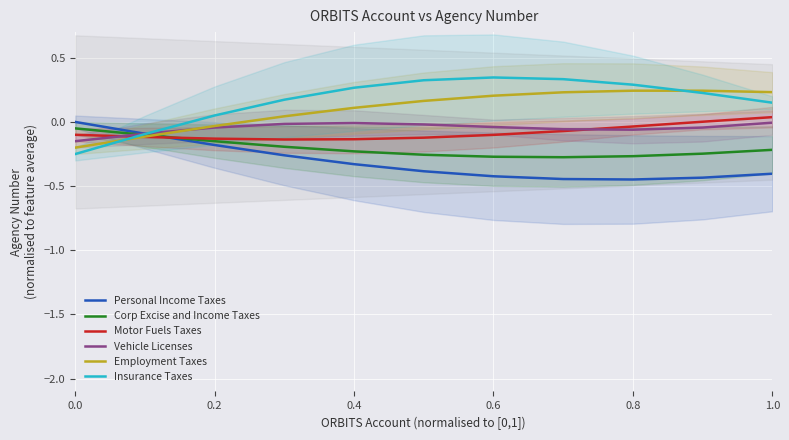

The Insurance Taxes series shows 0.1 at 0.6. True or false?

False